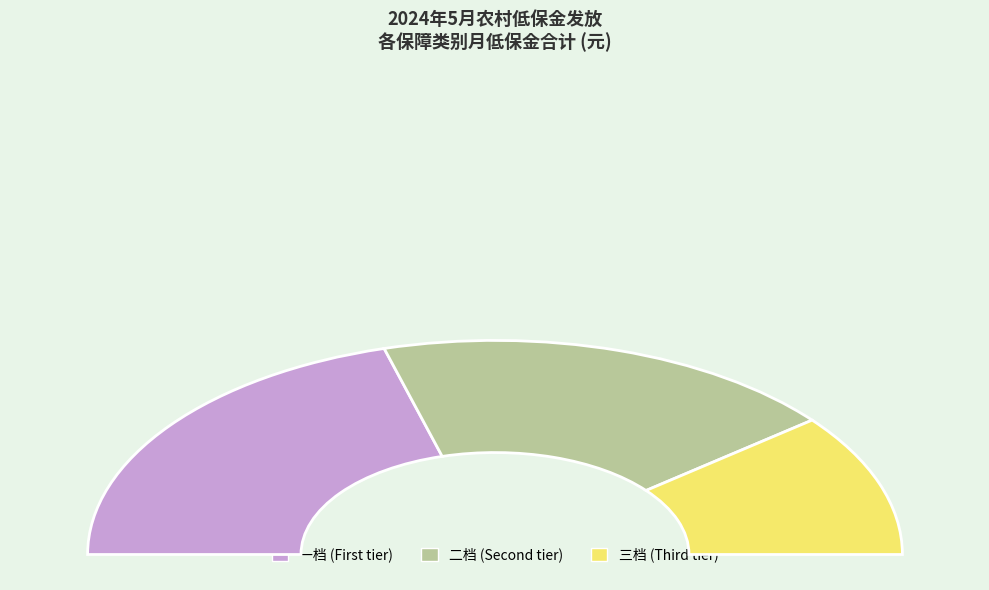

Is there a majority slice in this chart?

No